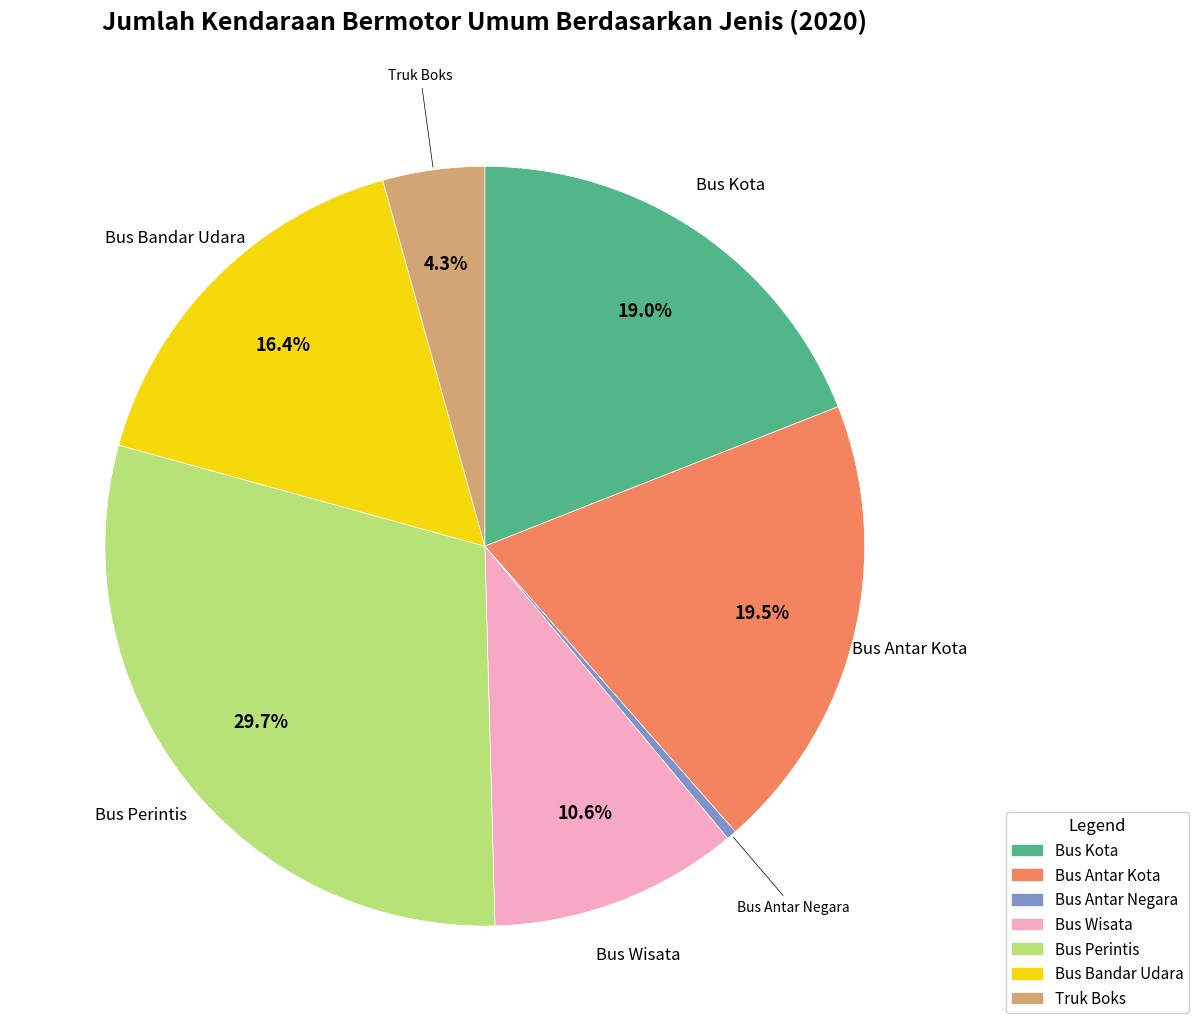

Which category has the biggest portion of the pie?

Bus Perintis